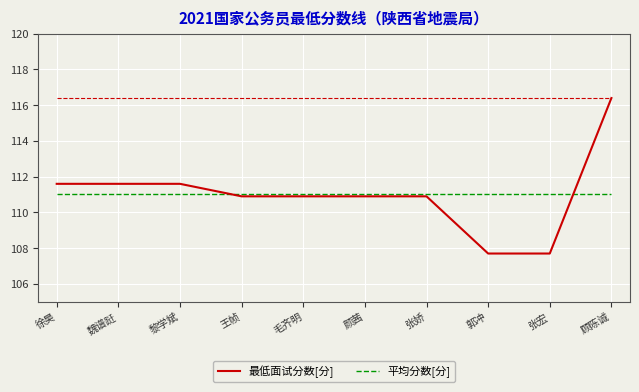

What is the difference between the highest and lowest values at 魏谱跹?

0.6